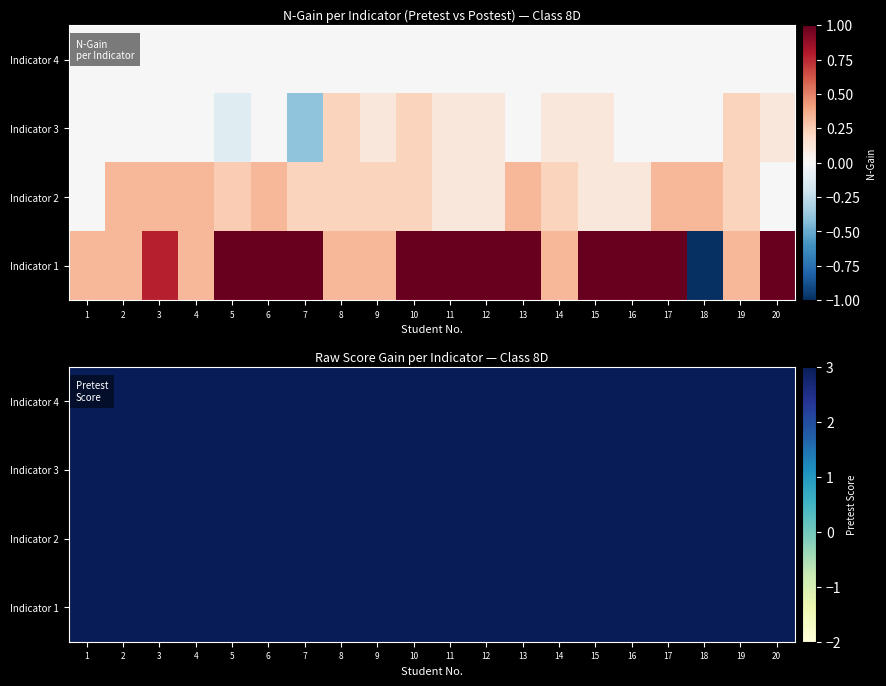

Rank the series by their maximum value, from highest to lowest.

Indicator 1, Indicator 3, Indicator 2, Indicator 4